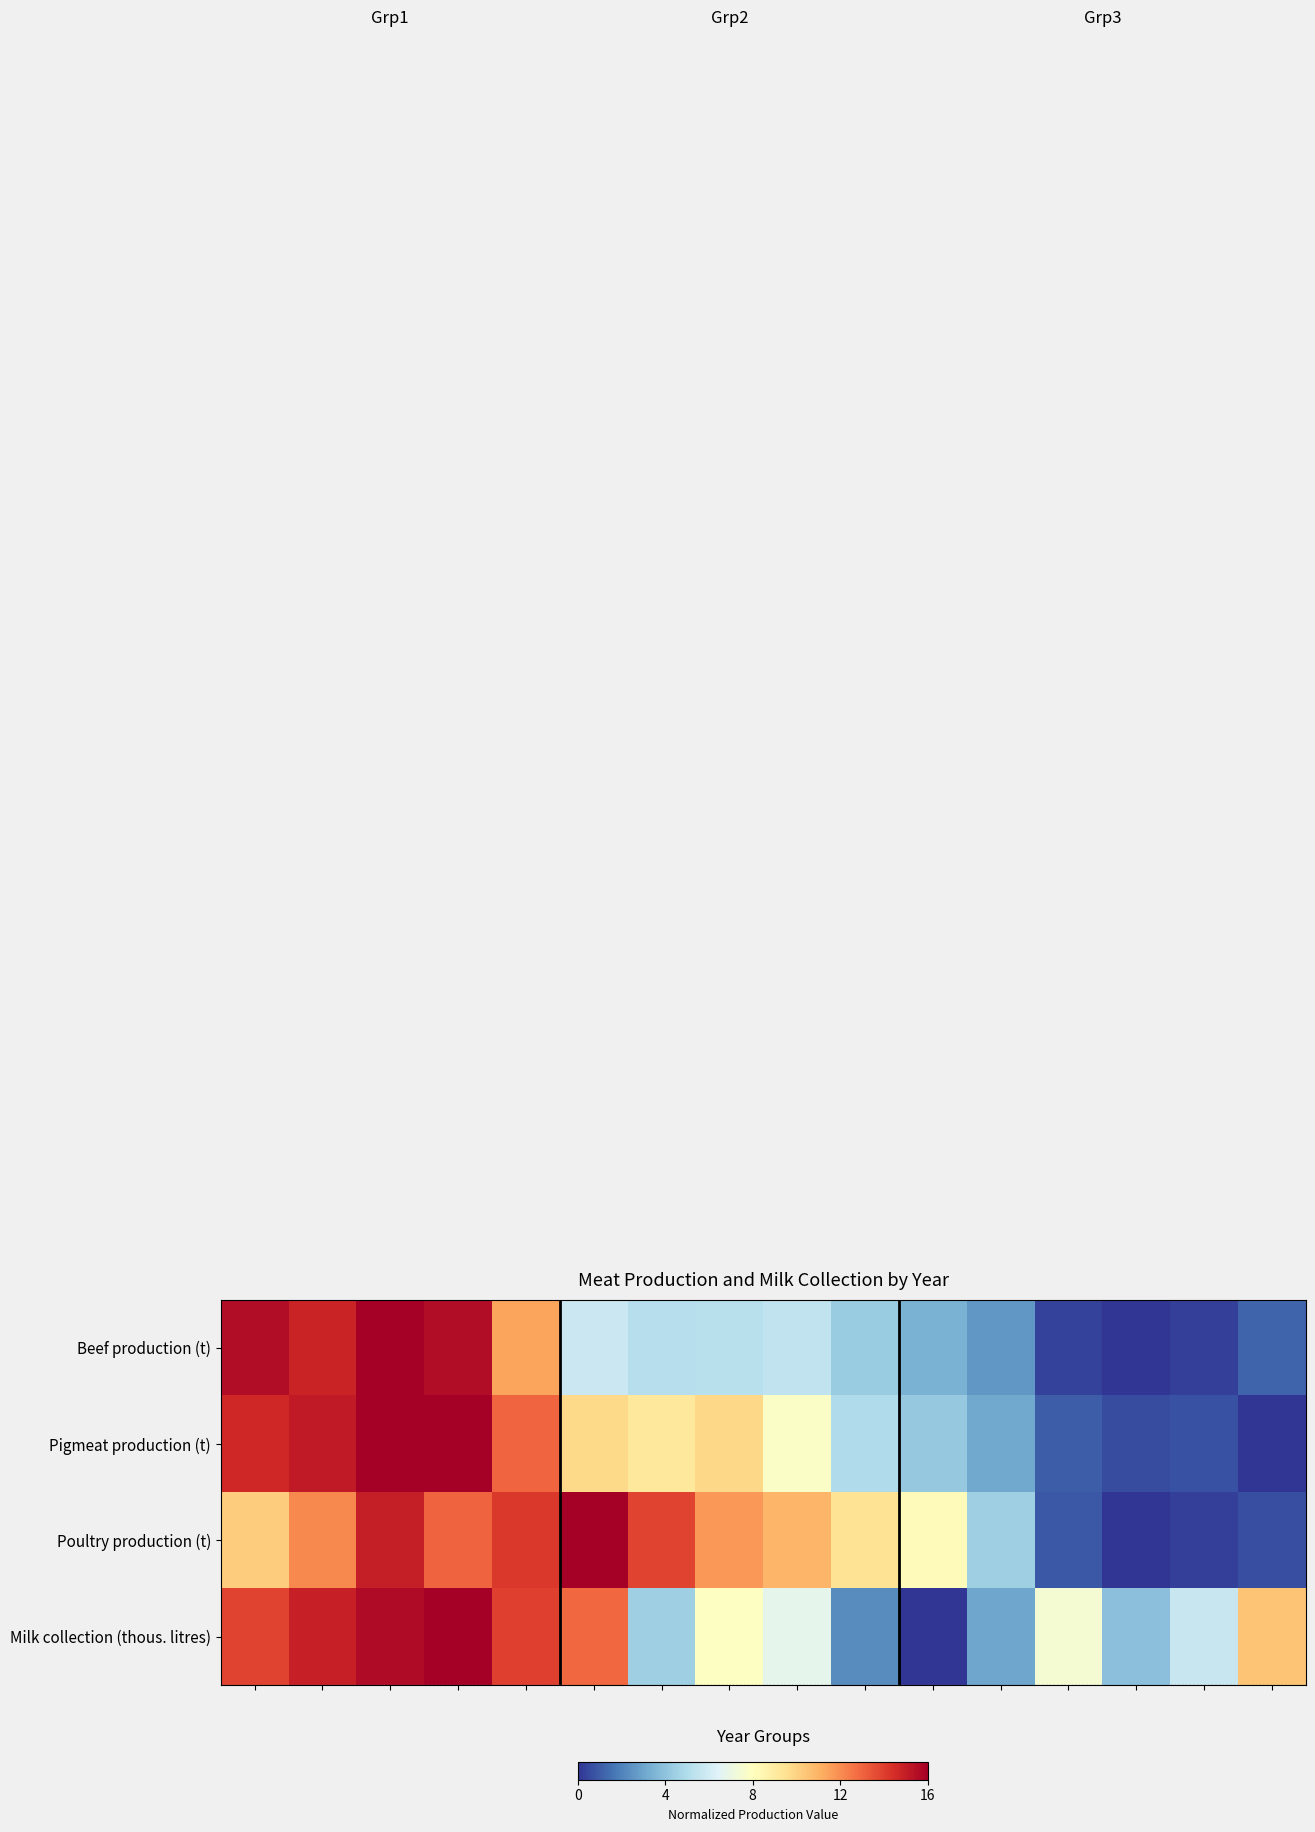

How many data points in Beef production (t) are above 5?

9